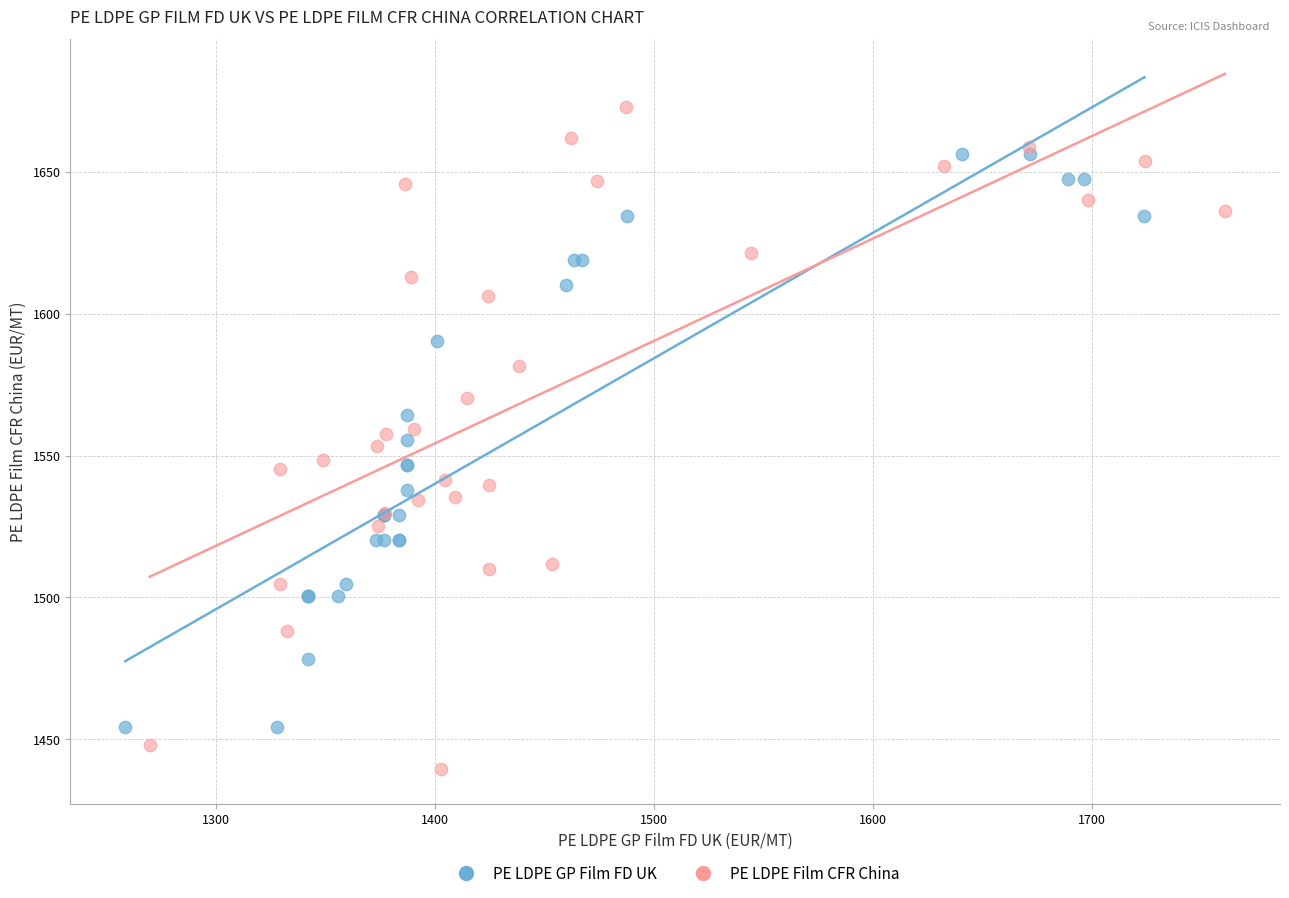

Which series contains the highest Y value?

PE LDPE Film CFR China